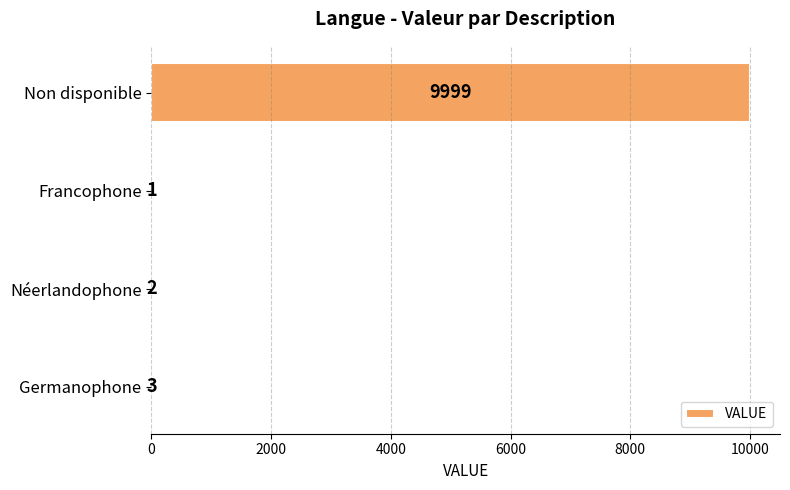

What is the sum of all values?

10005